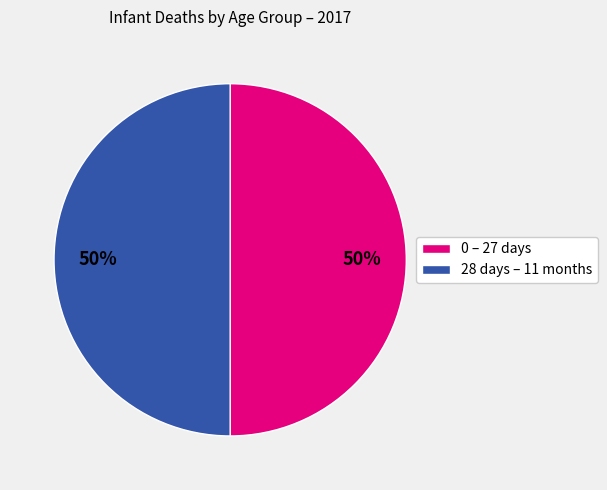

To the nearest percent, what portion does 28 days – 11 months represent?

50%